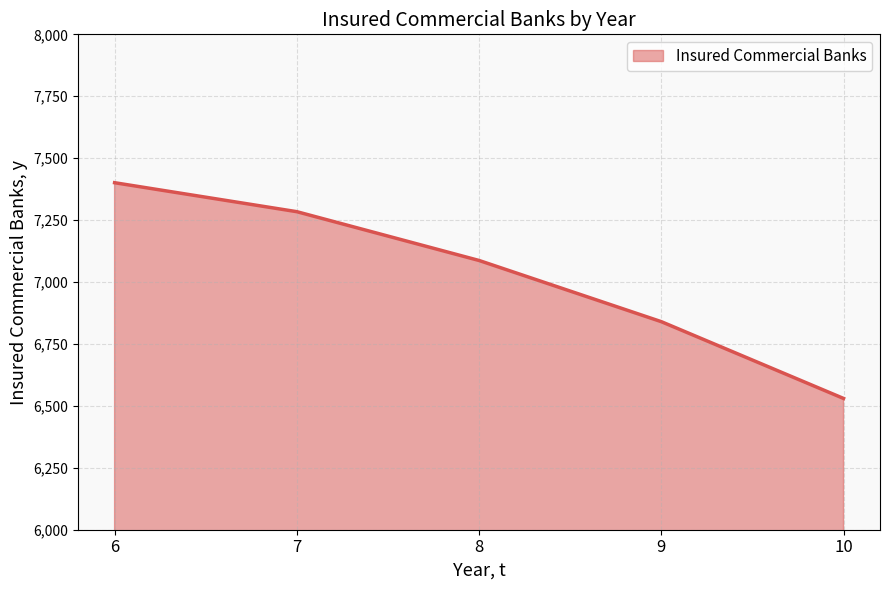

What is the approximate value at 9, to the nearest 10?

6840